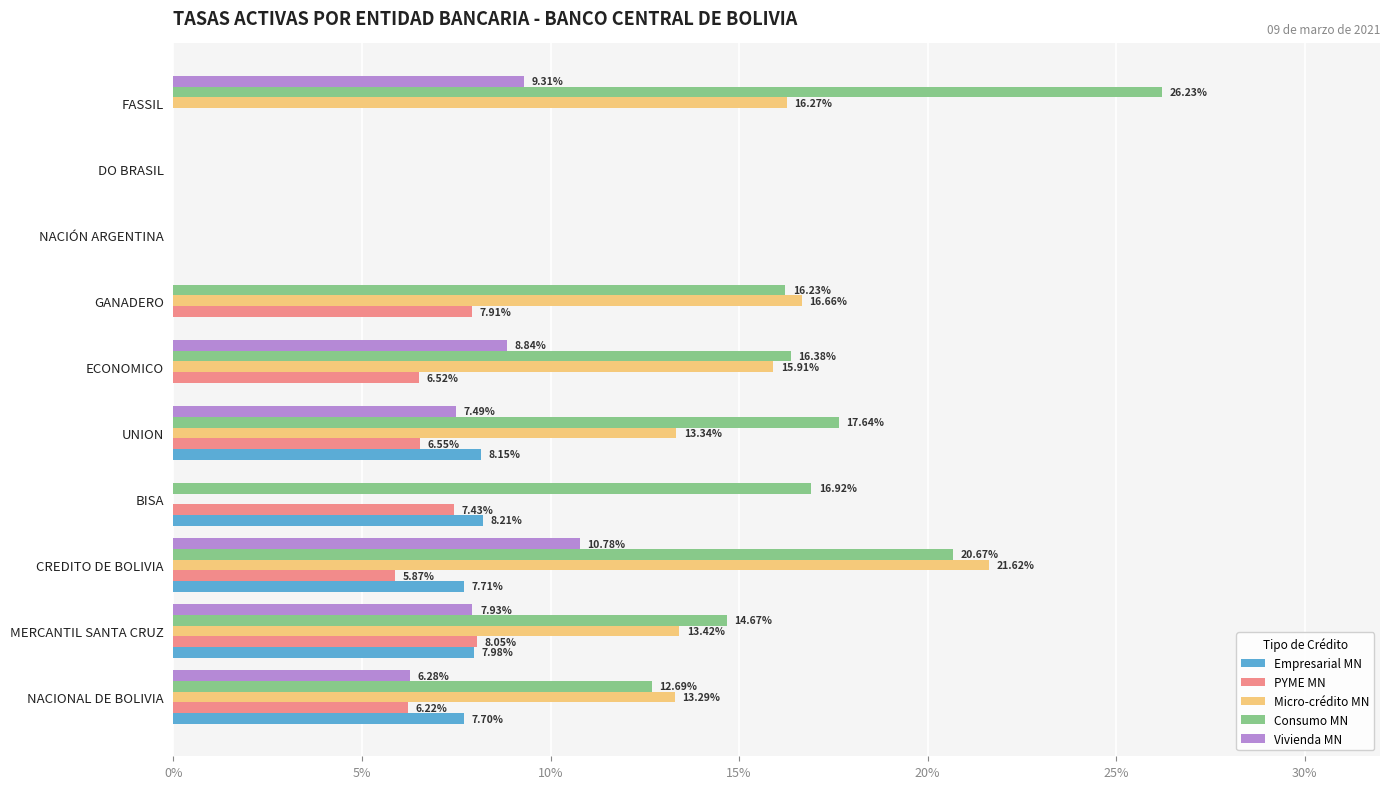

Which series has the largest total across all categories?

Consumo MN